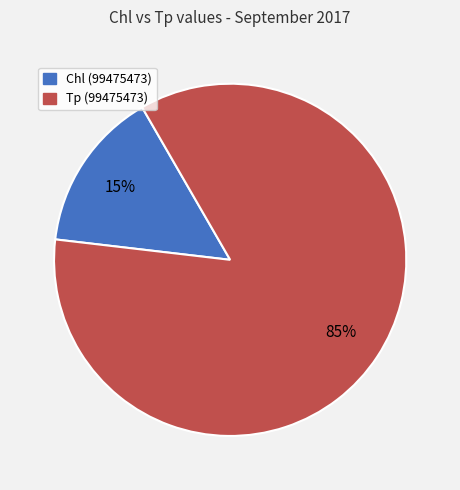

To the nearest percent, what is the average slice percentage?

50%